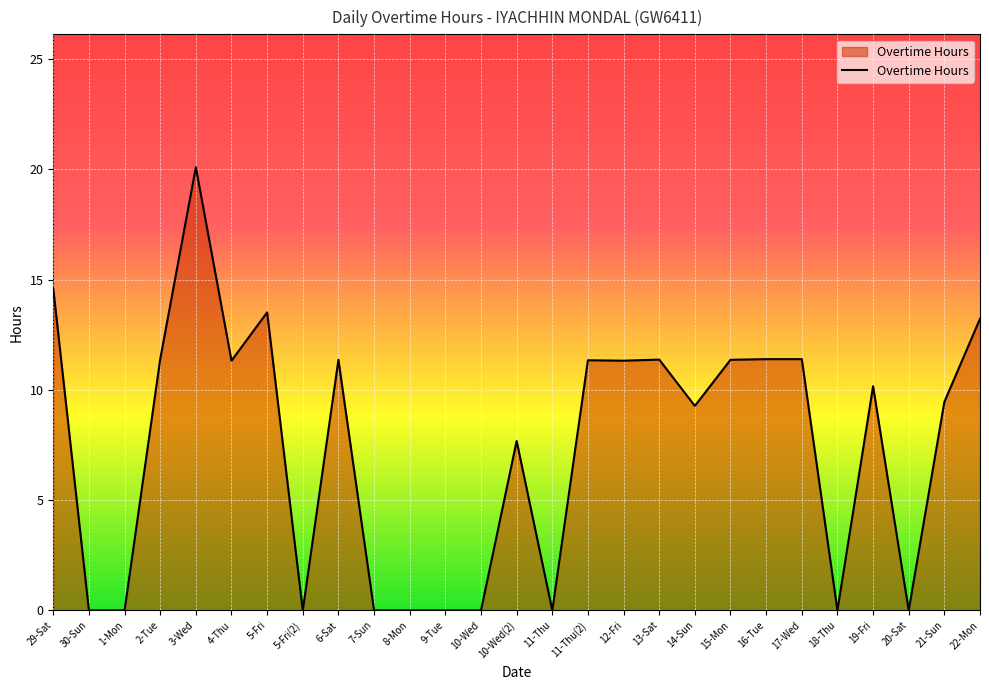

What is the average value?

7.4